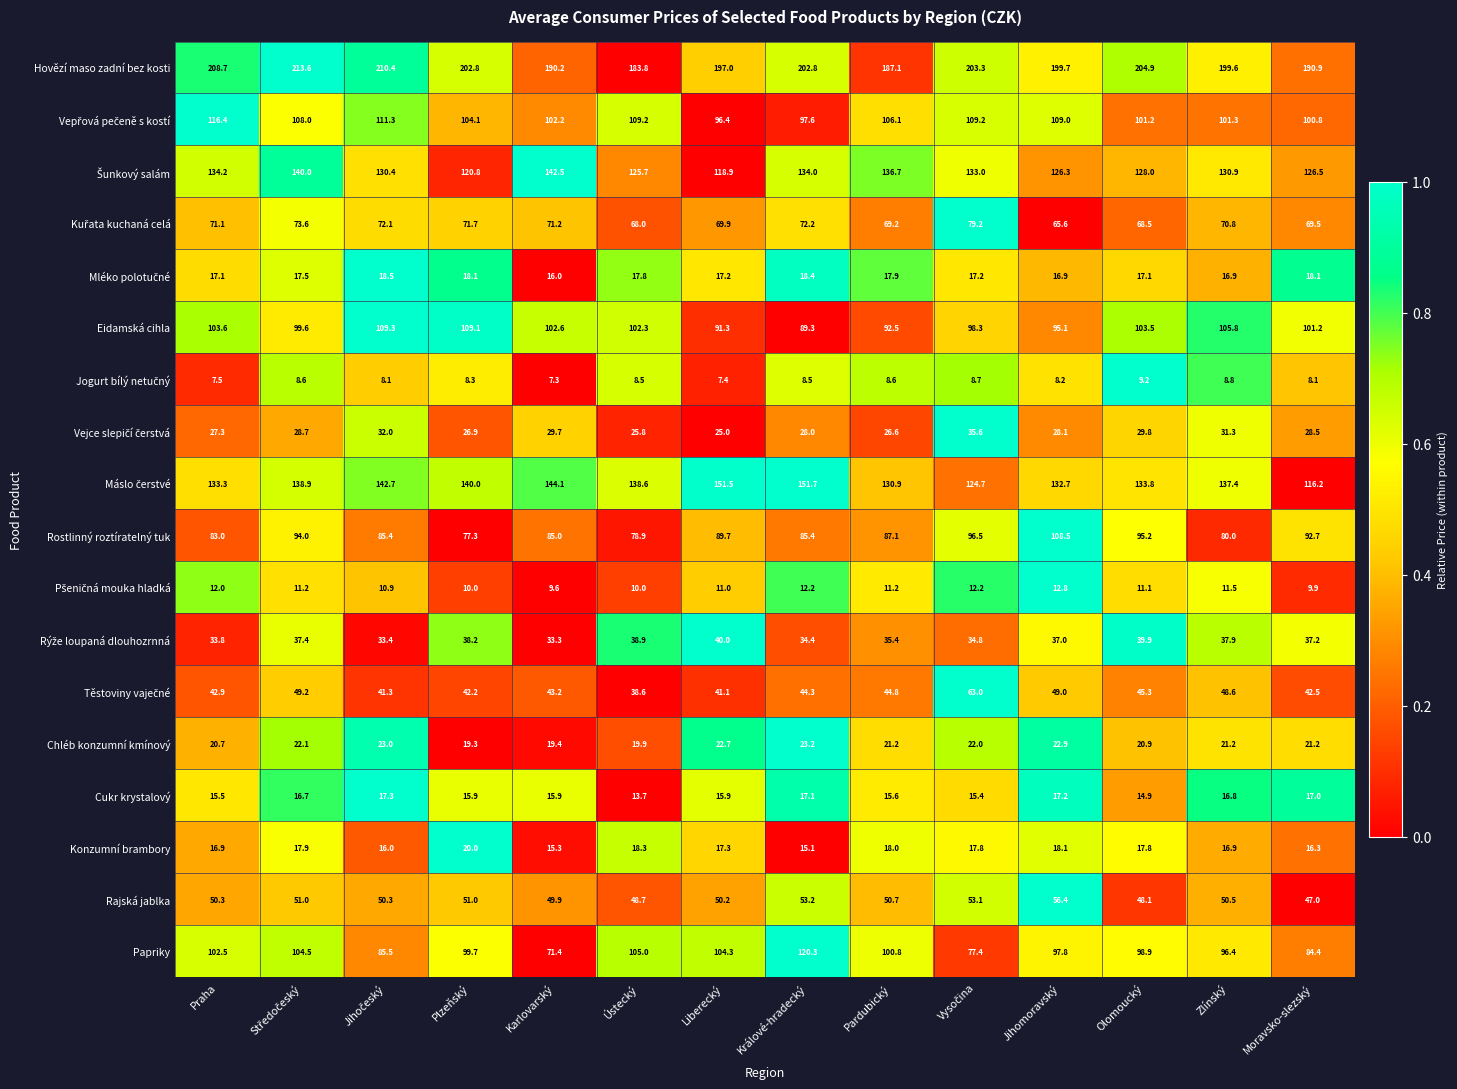

The Rostlinný roztíratelný tuk series shows 28.2 at Karlovarský. True or false?

False